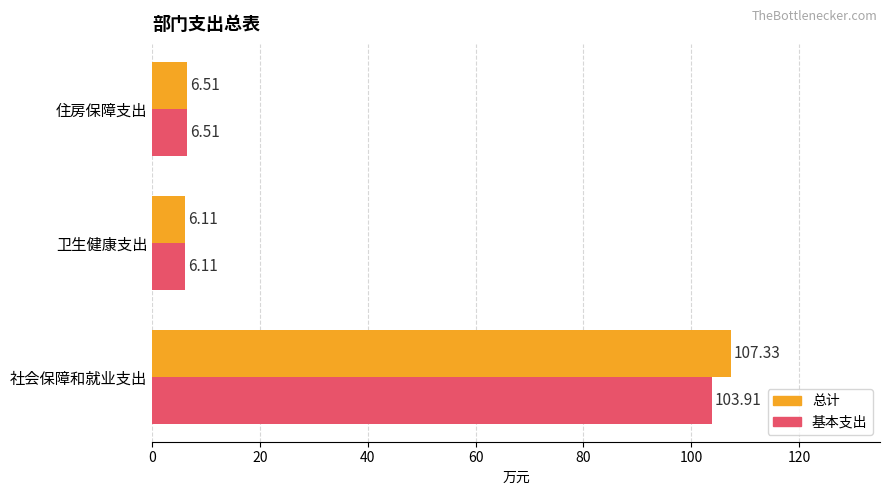

What is the spread (max minus min) of values at 社会保障和就业支出?

3.4